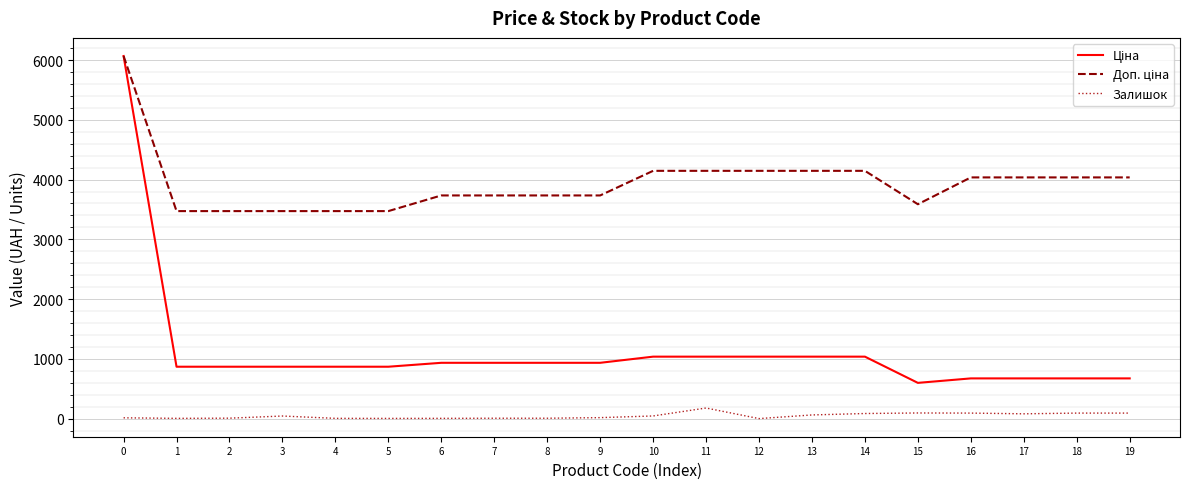

Between 6 and 7, which is larger?

6